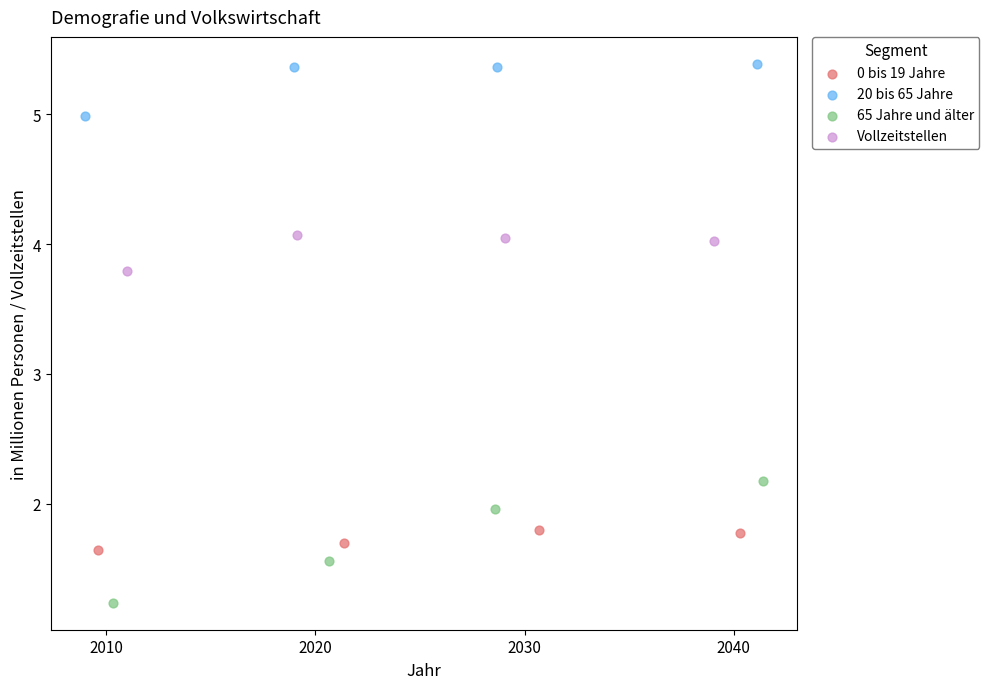

Which series has the largest Y range (max minus min)?

65 Jahre und älter